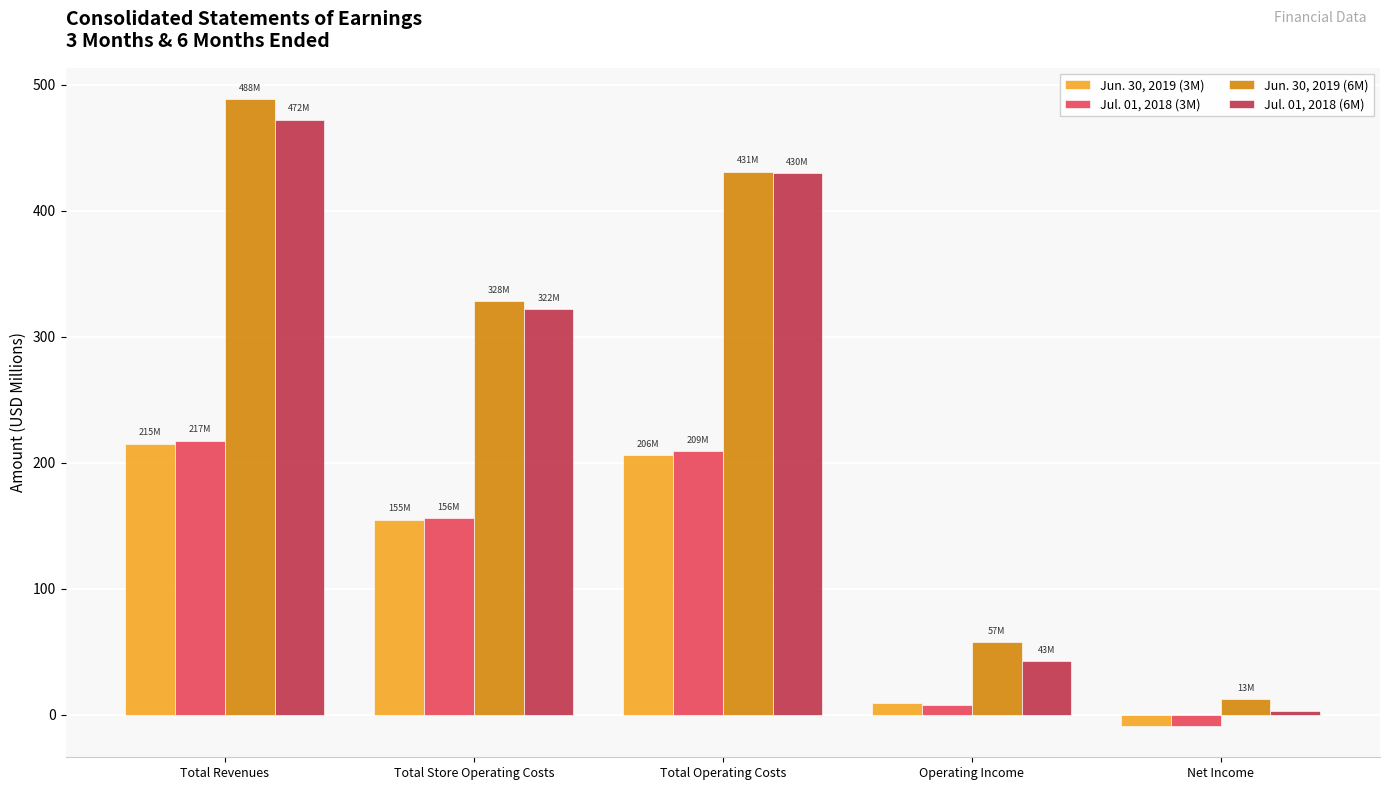

The Jul. 01, 2018 (6M) series shows 543.1 at Total Store Operating Costs. True or false?

False